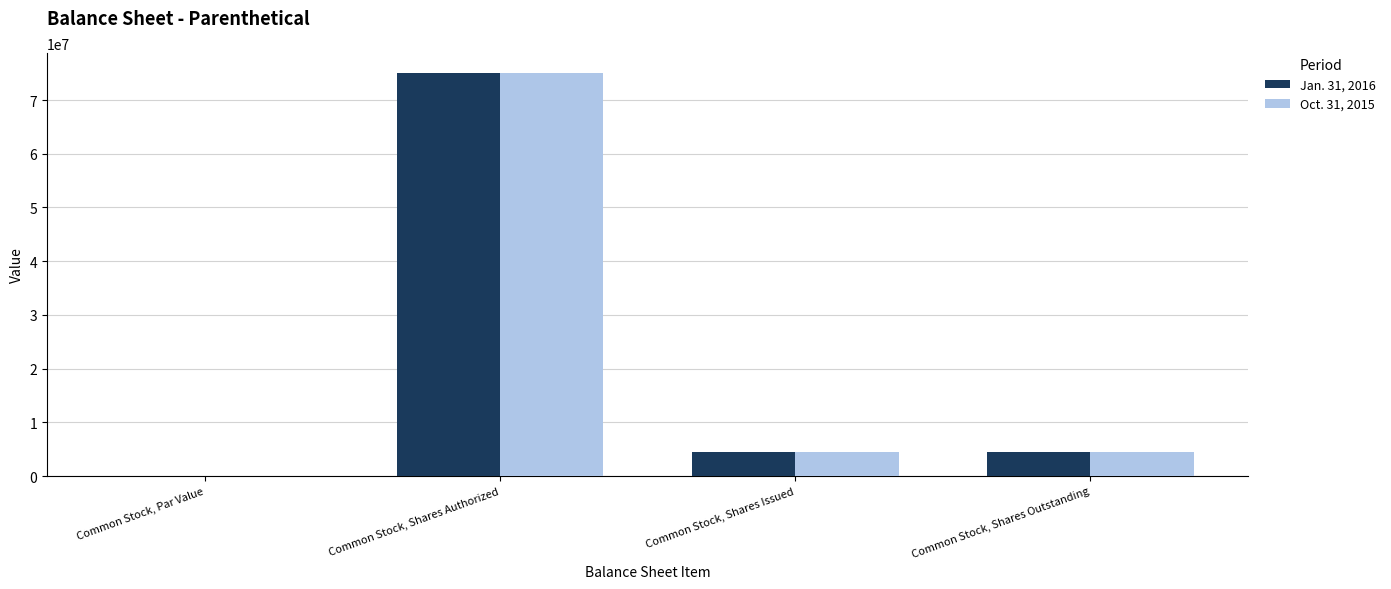

What is the approximate value of Jan. 31, 2016 at Common Stock, Shares Outstanding?

4500000.0